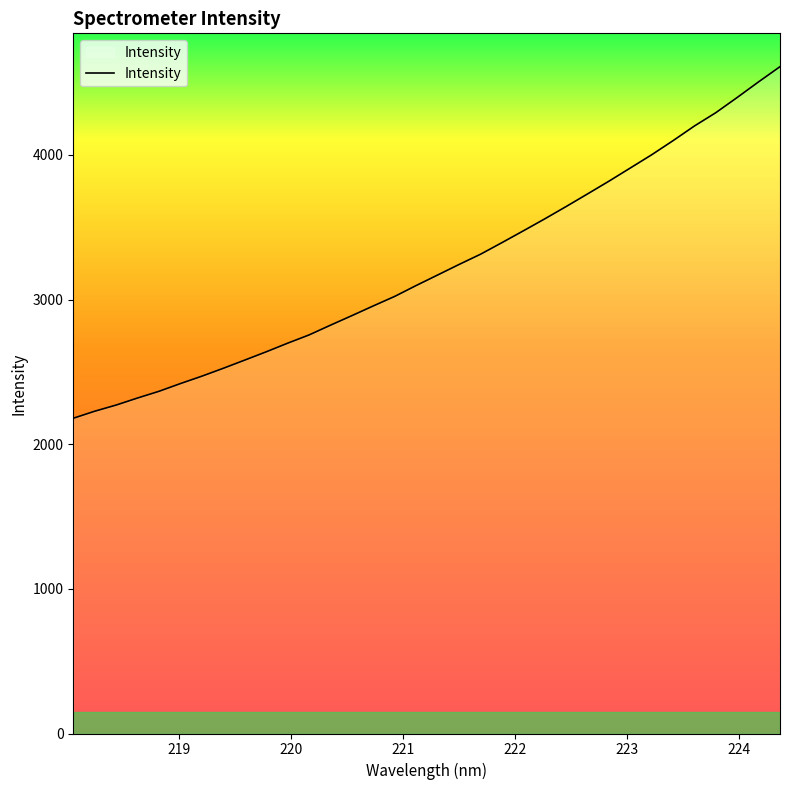

What is the minimum value shown in the chart?

2179.3